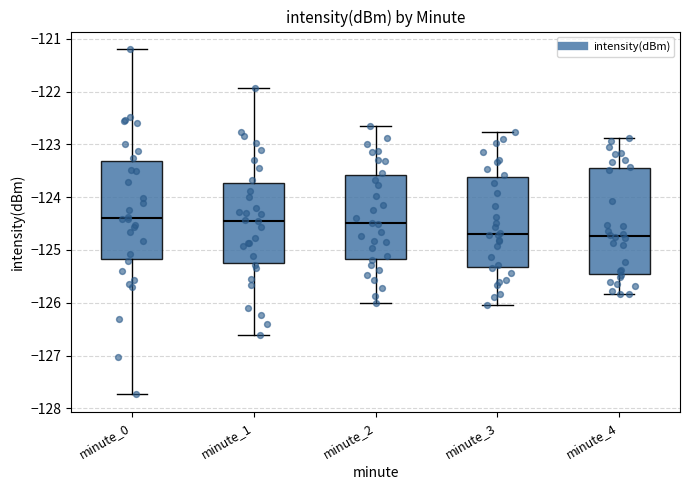

Reading left to right, read every box against the y-axis: the position of its median line, the range the box covers, and the ends of its whiskers. The values are not printed on the chart, so give them approximately, as read against the axis.

minute_0: median -124.4, box -125.2 to -123.3, whiskers -127.7 to -121.2
minute_1: median -124.4, box -125.2 to -123.7, whiskers -126.6 to -121.9
minute_2: median -124.5, box -125.2 to -123.6, whiskers -126.0 to -122.6
minute_3: median -124.7, box -125.3 to -123.6, whiskers -126.0 to -122.8
minute_4: median -124.7, box -125.5 to -123.4, whiskers -125.8 to -122.9